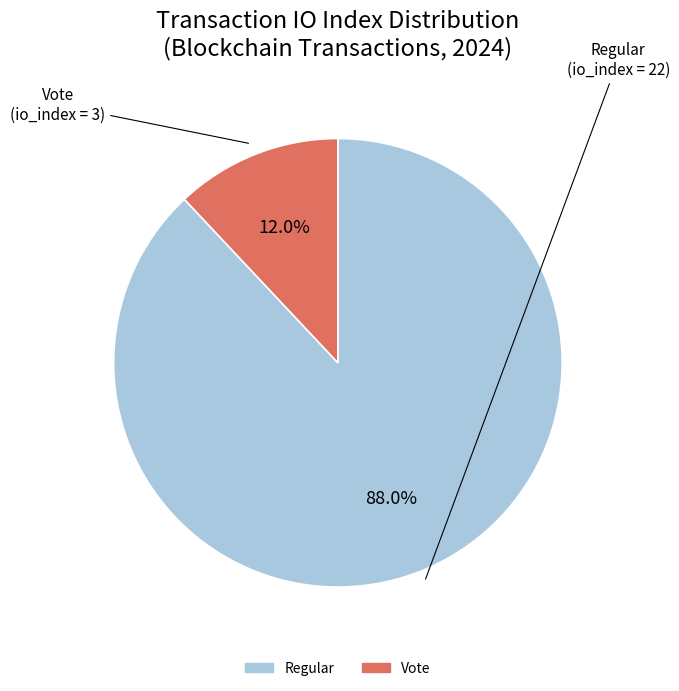

To the nearest percent, what is the average slice percentage?

50%